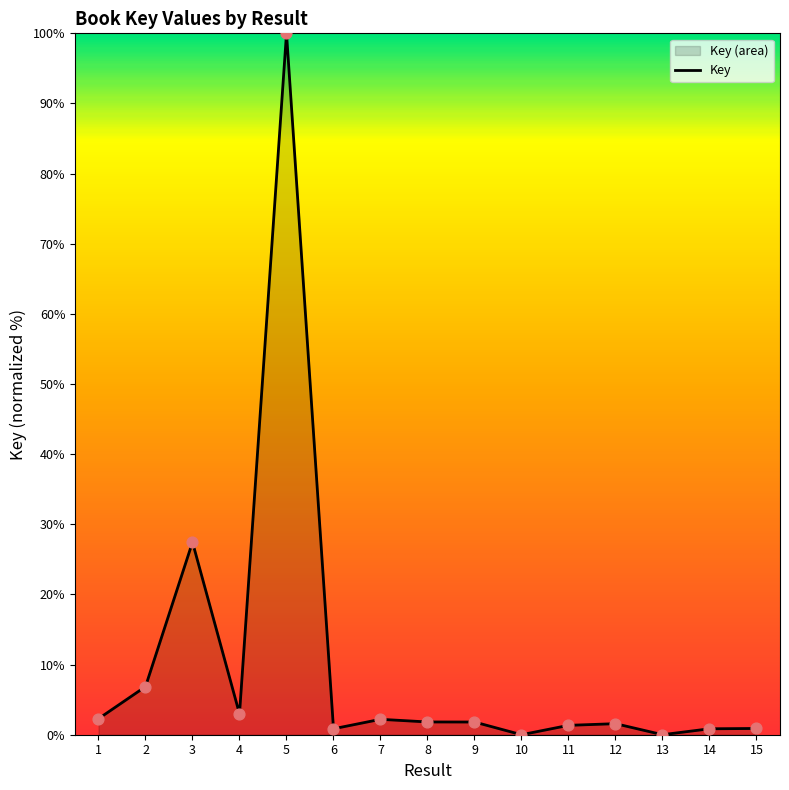

What is the change in value from 2 to 11?

-5.5